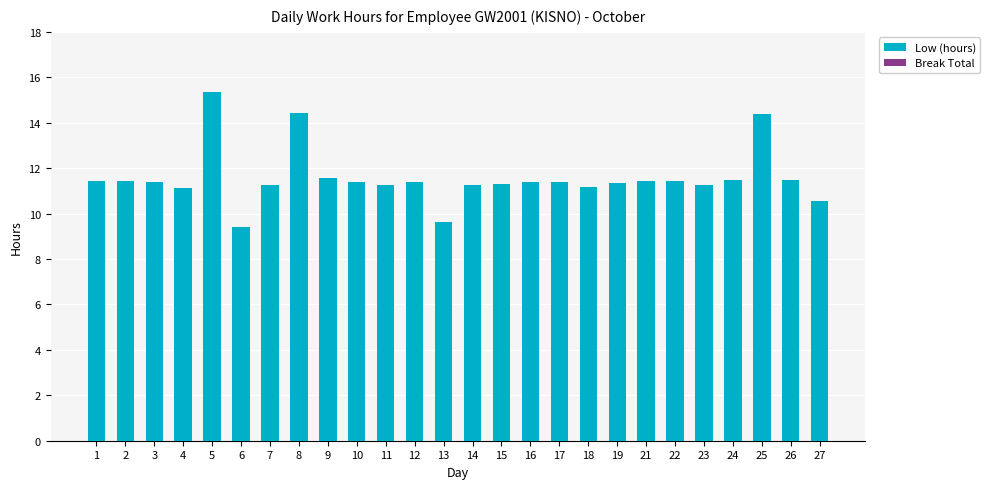

What is the value of the 12th bar from the left?

11.4